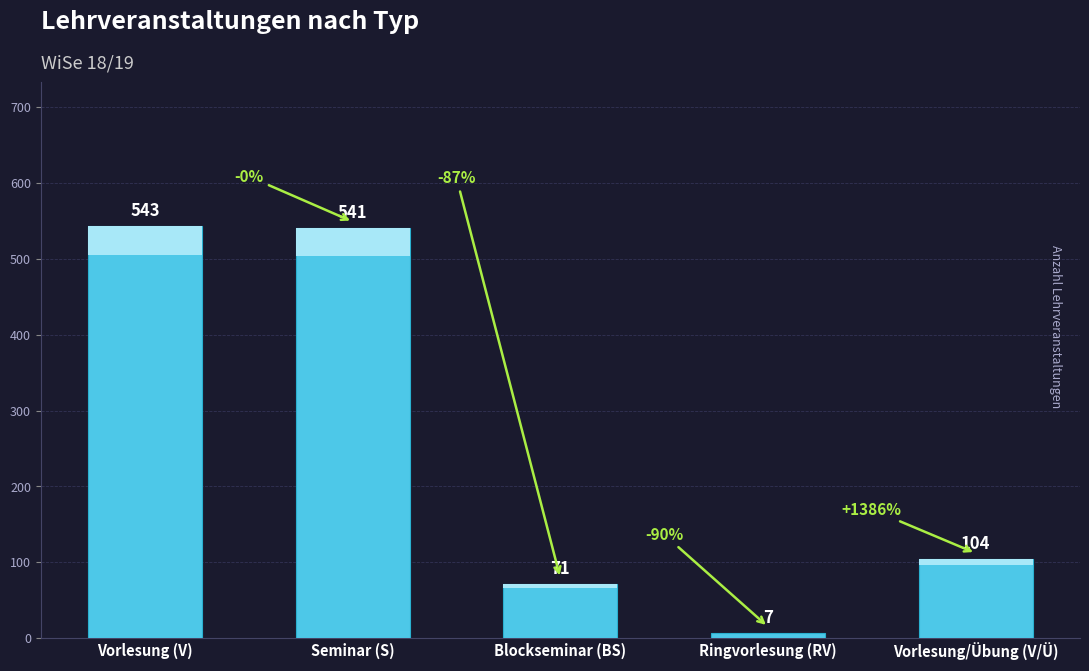

What is the difference between the maximum and minimum values?

536